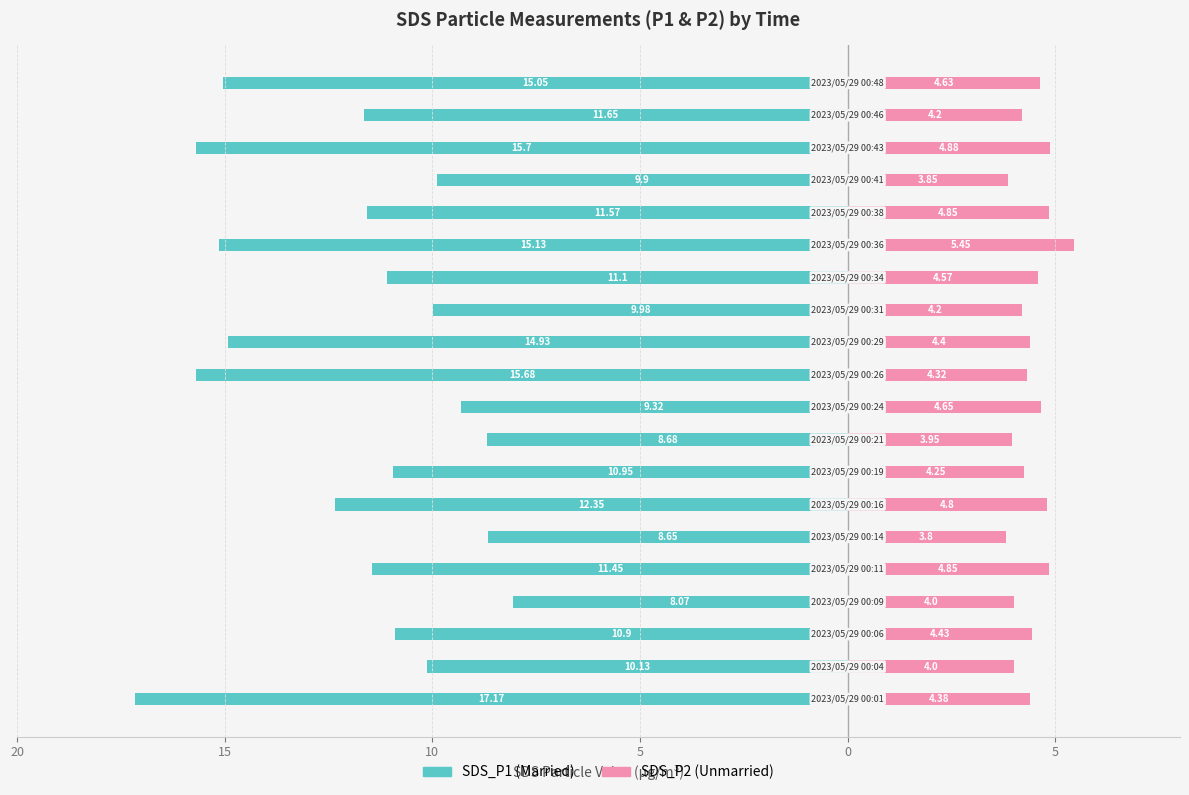

Count the number of data series in this chart.

2